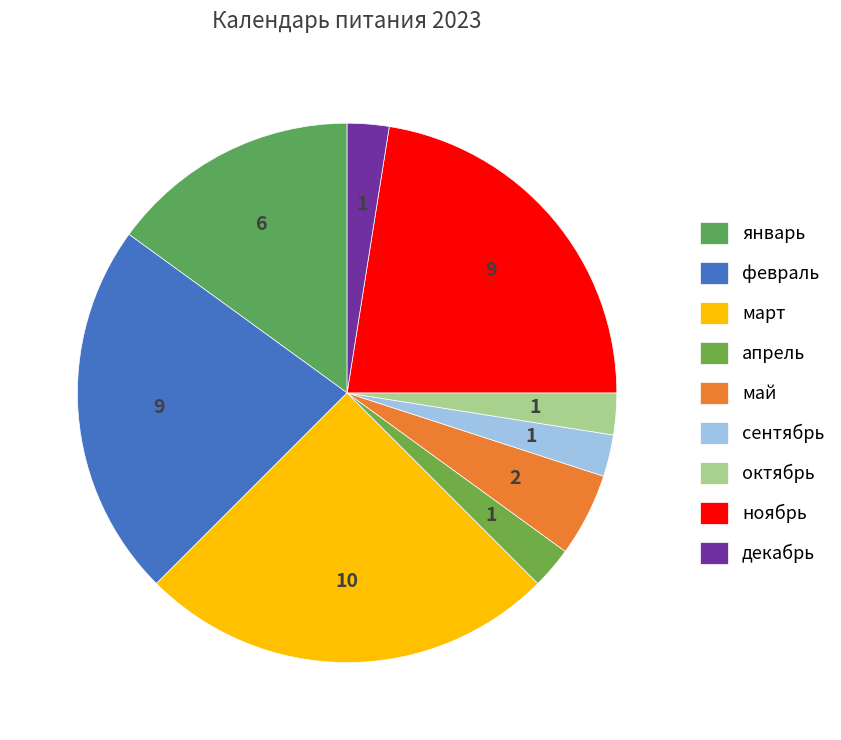

What is the total percentage of март and ноябрь?

47.5%